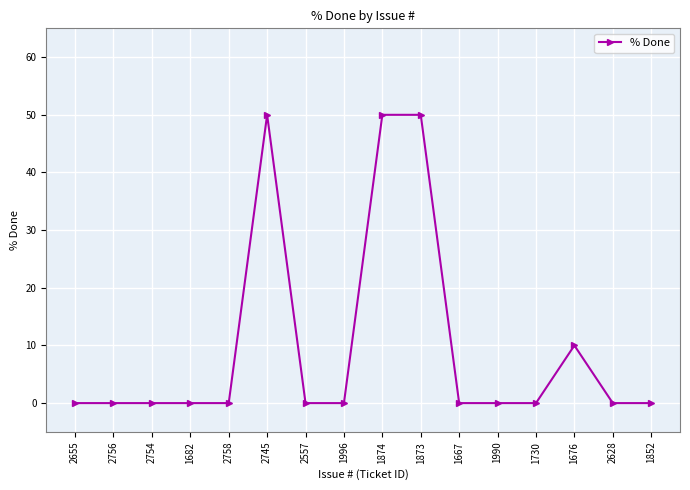

Reading left to right, transcribe all the data shown in this chart.

2655=0	2756=0	2754=0	1682=0	2758=0	2745=50	2557=0	1996=0	1874=50	1873=50	1667=0	1990=0	1730=0	1676=10	2628=0	1852=0